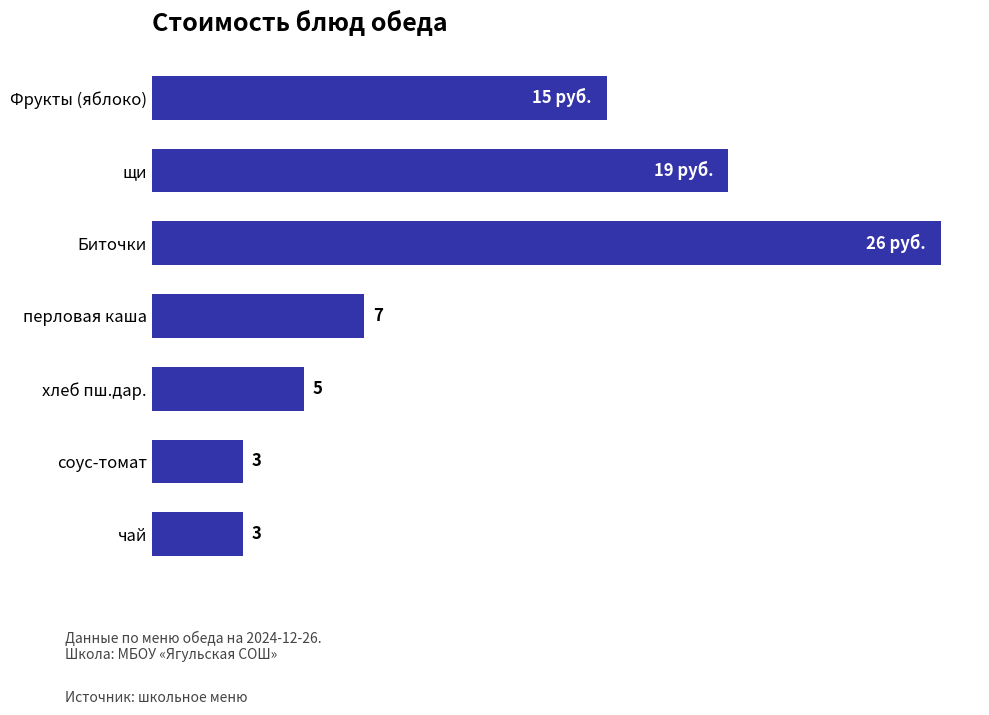

Are the bars horizontal?

Yes